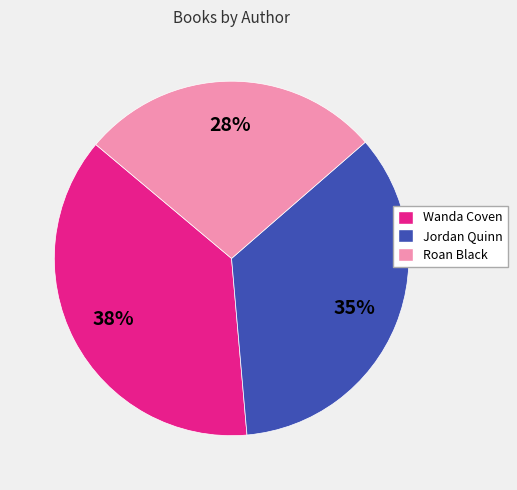

To the nearest percent, what is the difference between the largest and smallest slice percentages?

10%